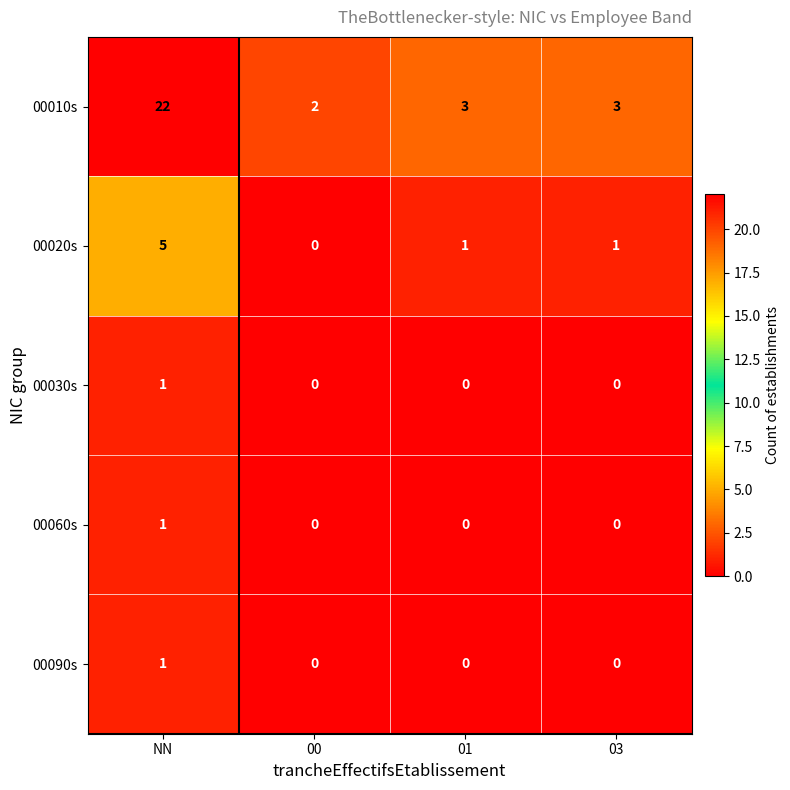

At which category is the sum across all series the highest?

NN